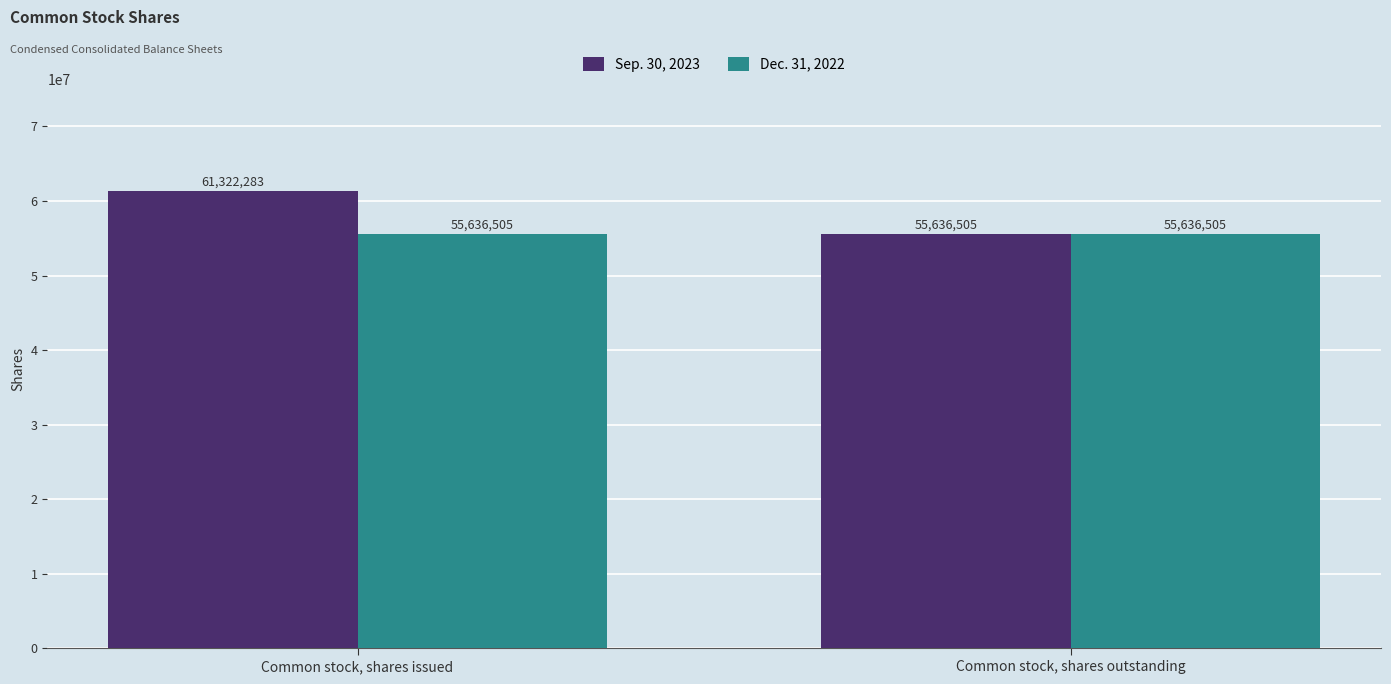

Is it true that Sep. 30, 2023 equals 35530605 at Common stock, shares outstanding?

False